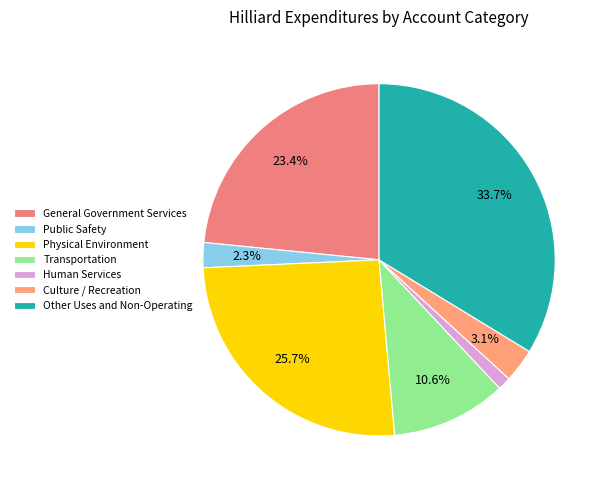

How many segments does this pie chart have?

7